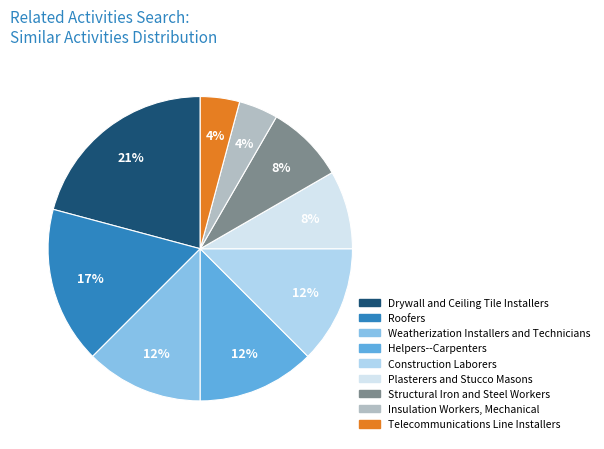

To the nearest percent, what is the difference between the largest and smallest slice percentages?

17%